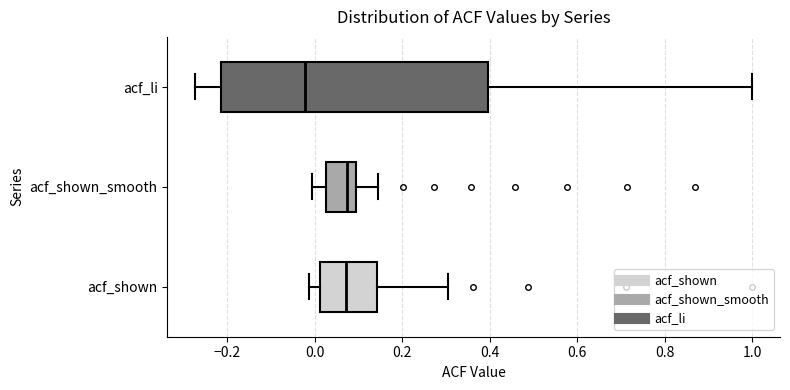

Reading bottom to top, transcribe this box plot: for each box, give where its median line is, the range the box spans, and where its two whiskers end, as read against the x-axis. The values are not printed on the chart, so give them approximately, as read against the axis.

acf_shown: median 0.08, box 0.02 to 0.14, whiskers -0.02 to 0.30
acf_shown_smooth: median 0.08, box 0.02 to 0.10, whiskers 0.00 to 0.14
acf_li: median -0.02, box -0.22 to 0.40, whiskers -0.28 to 1.00